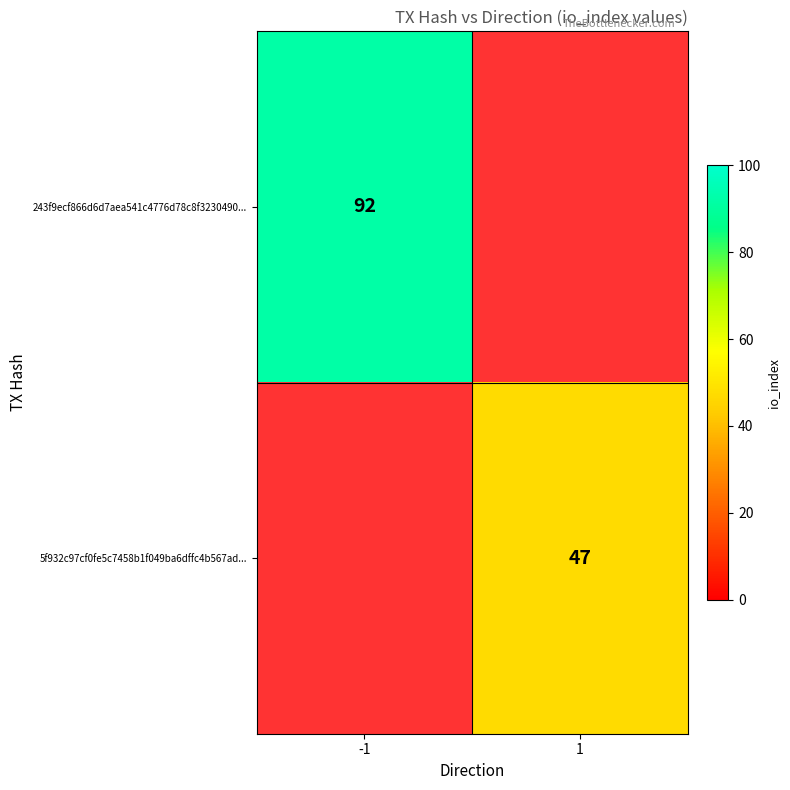

The value of 5f932c97cf0fe5c7458b1f049ba6dffc4b567ad... at 1 is 31. True or false?

False